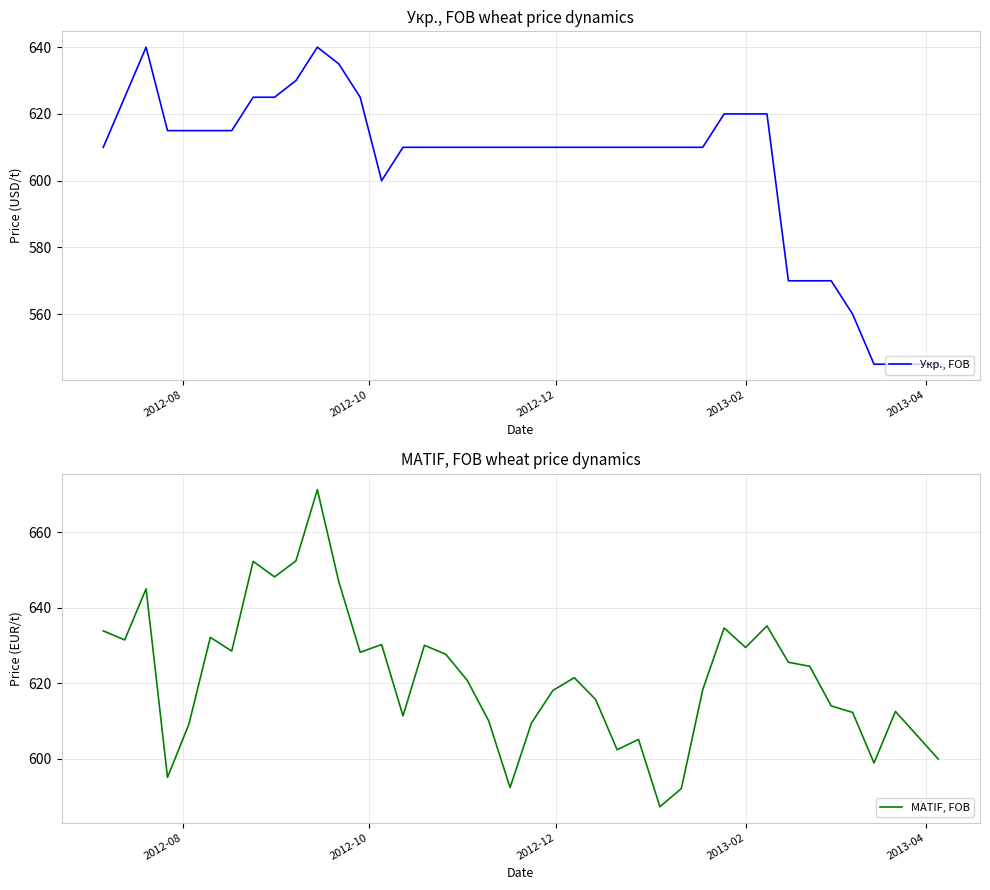

What is the maximum value for MATIF, FOB?

671.3